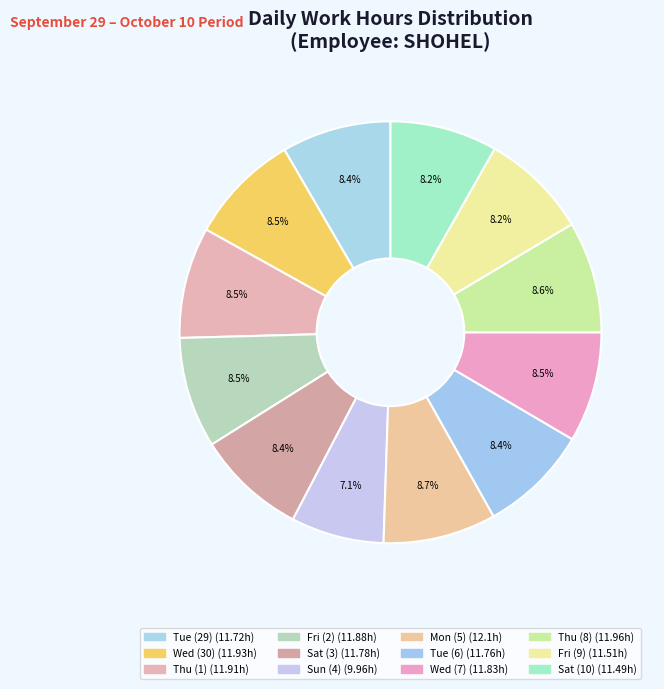

Is there any slice that represents more than half of the pie?

No